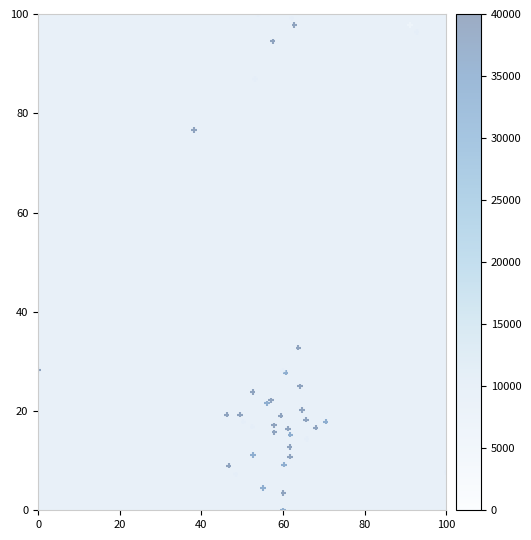

What Y value in the scatter plot is closest to 50?

32.8